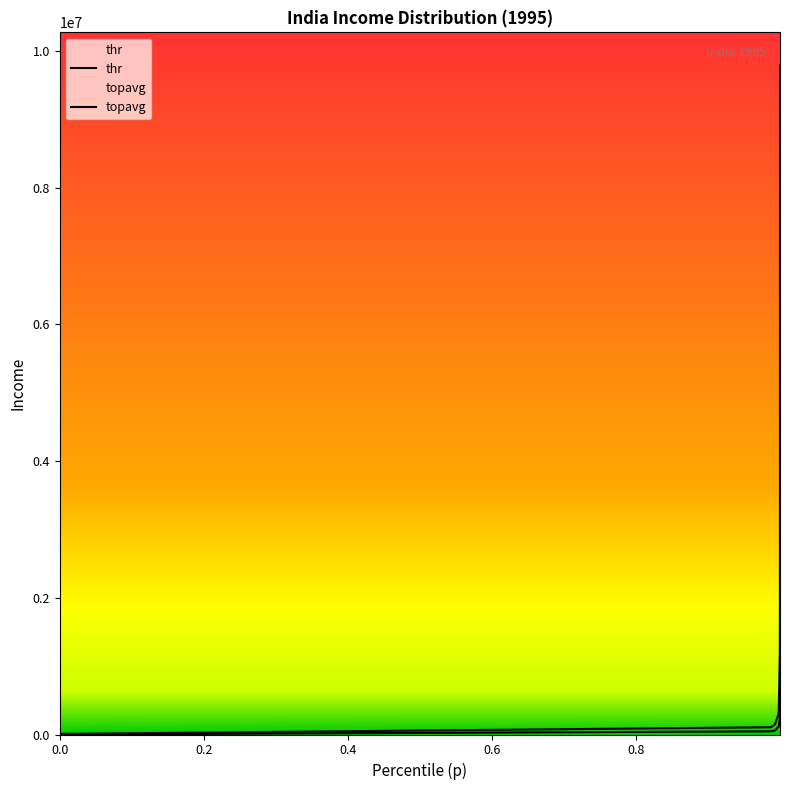

True or false: thr and topavg intersect in this chart.

False